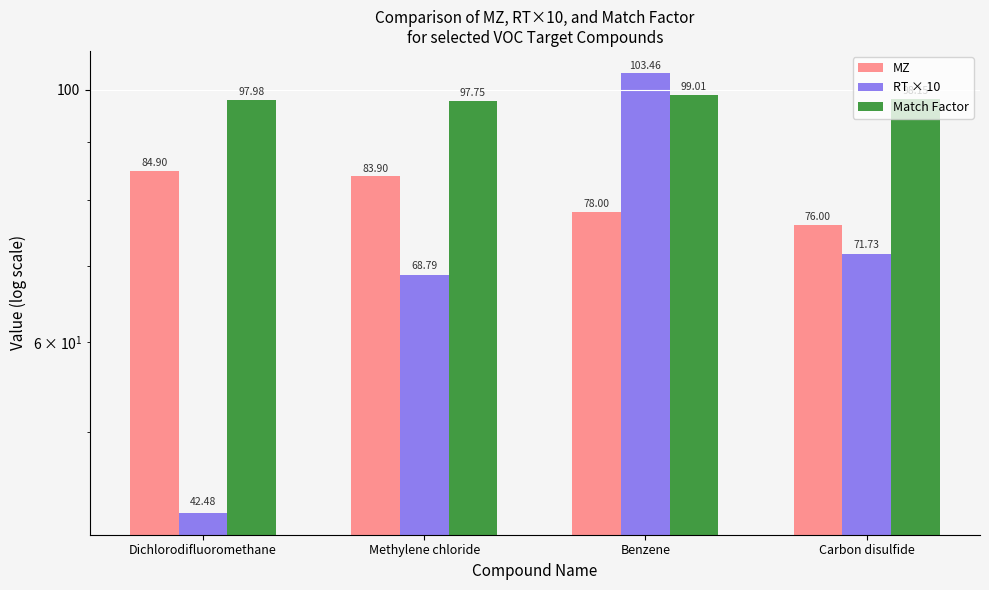

At how many categories does at least one series exceed 73?

4